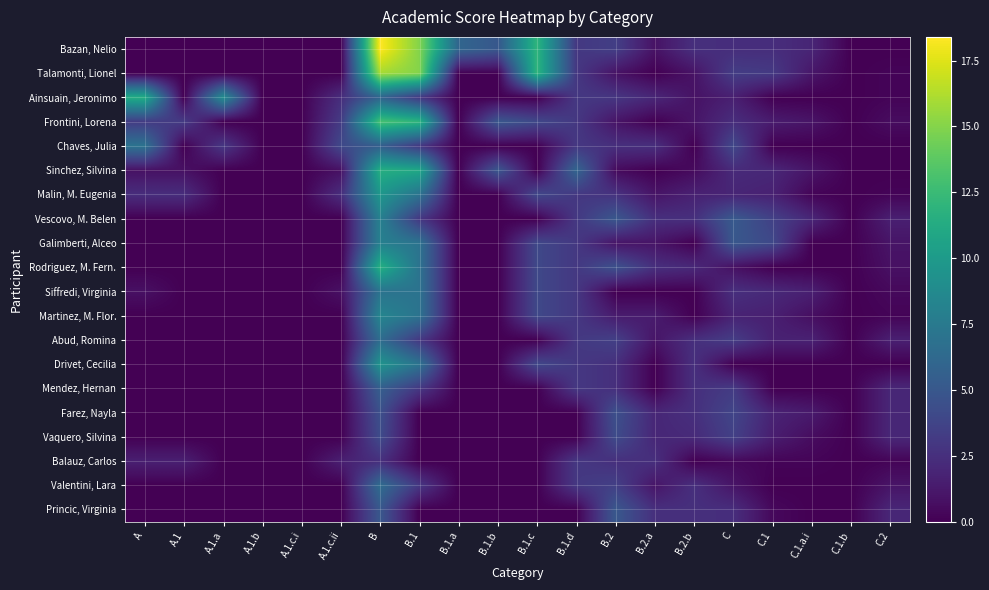

What is the difference between the highest and lowest values at C.1.a.i?

2.0